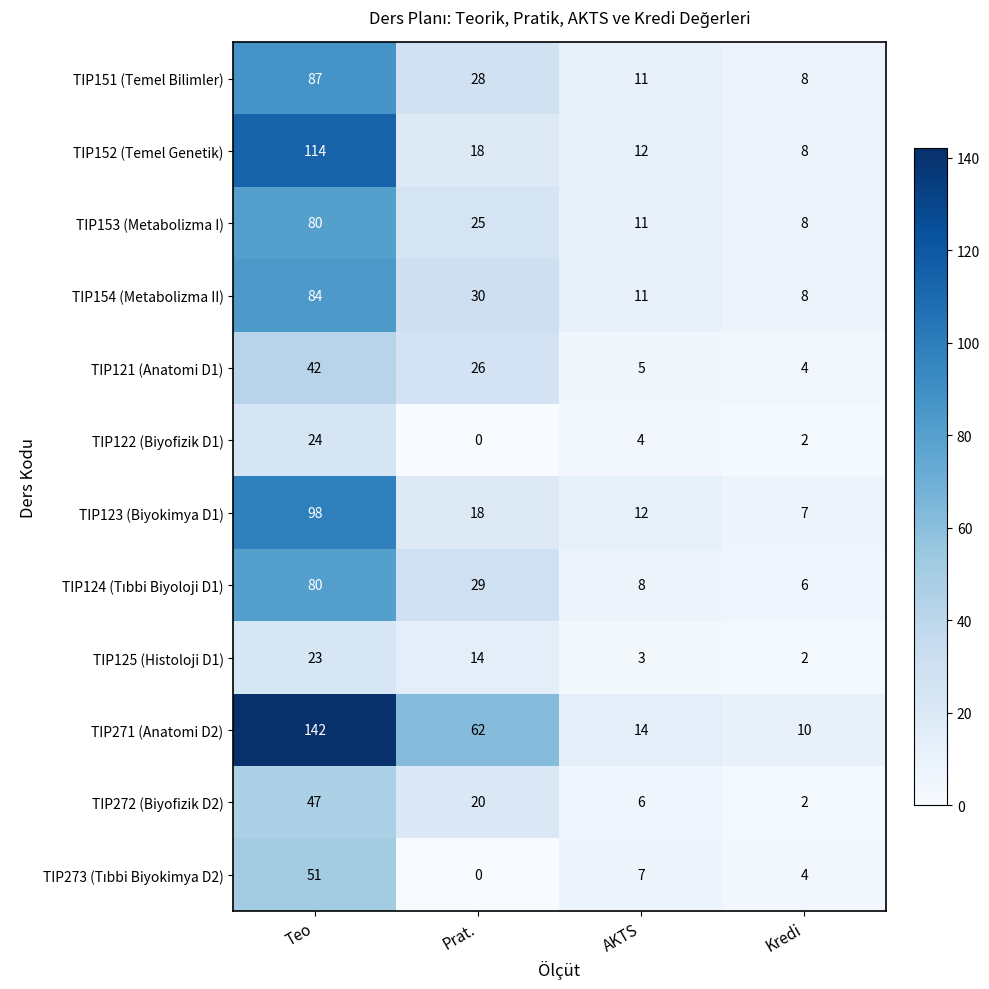

What is the sum of the TIP121 (Anatomi D1) values at AKTS and Prat.?

31